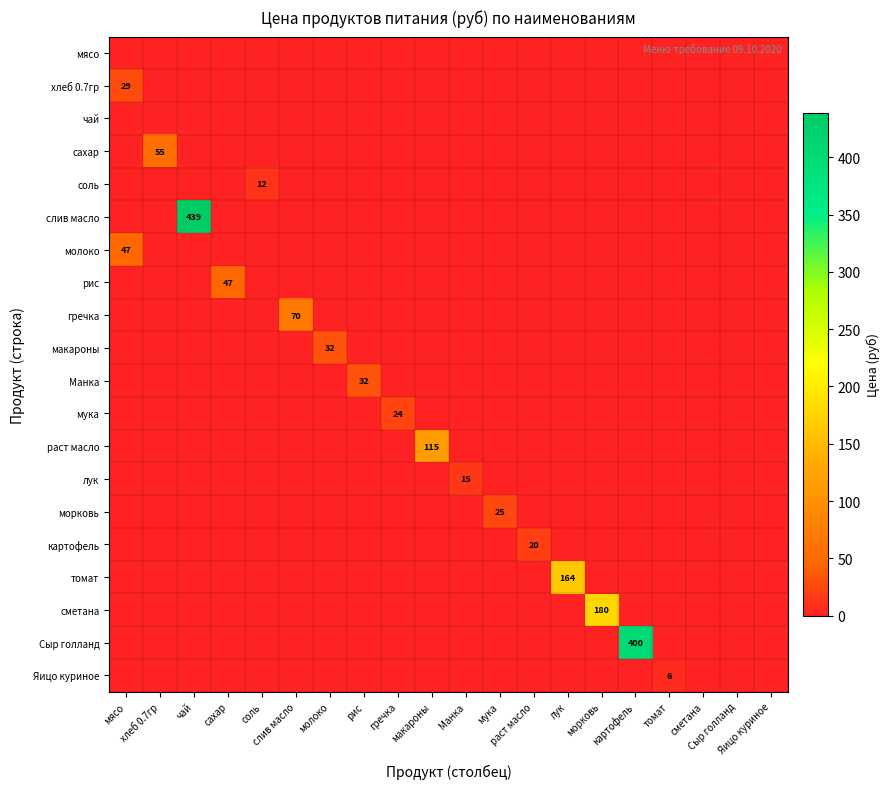

Which category has the lowest value in the слив масло series?

мясо